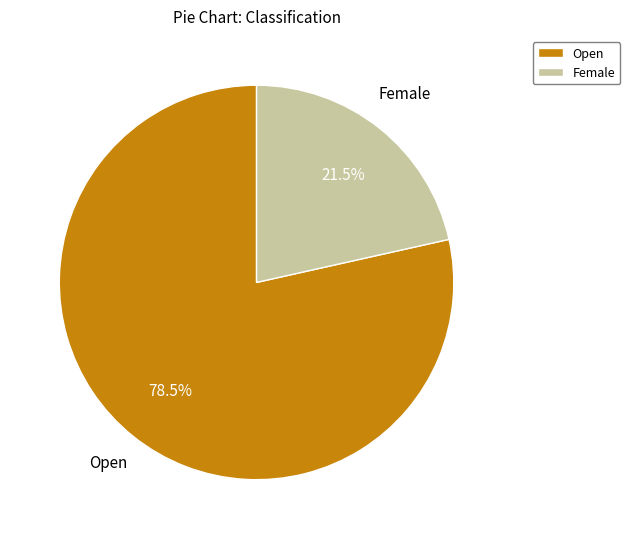

How many segments does this pie chart have?

2